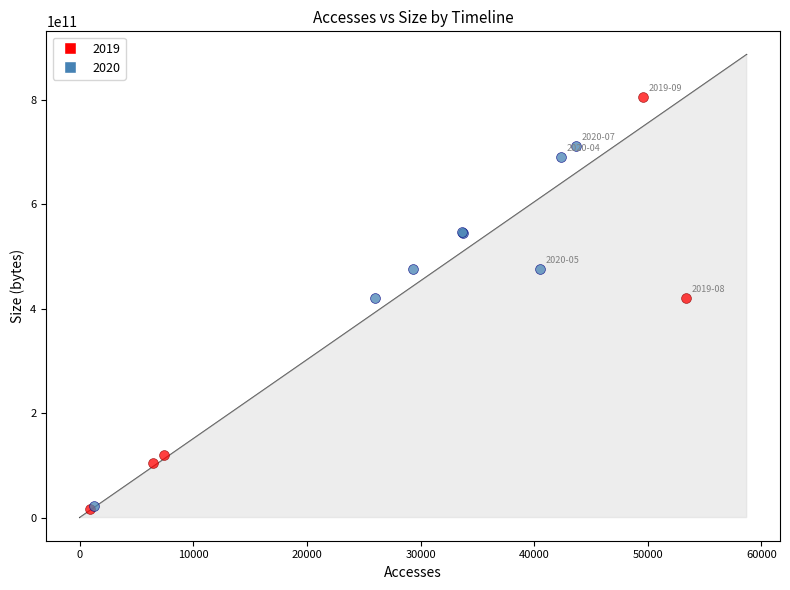

Which series reaches the maximum Y coordinate?

2019